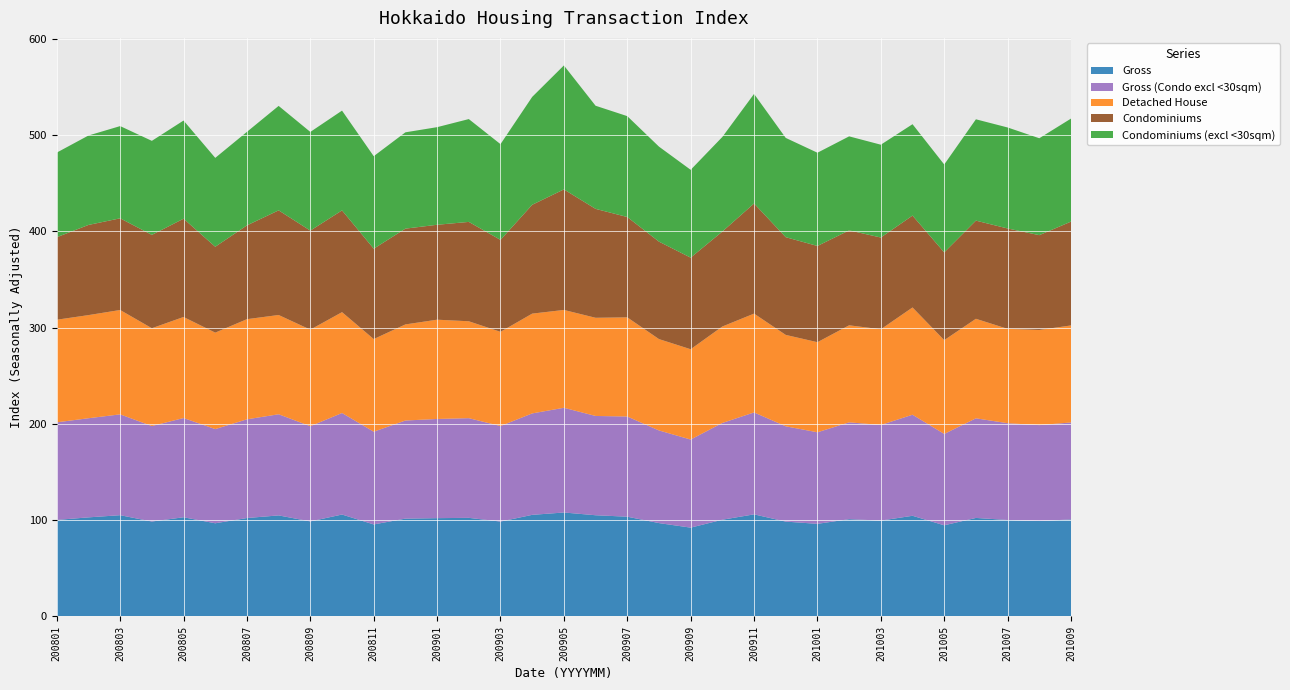

Reading left to right, extract all data points from this chart.

Gross: 200801=100.3	200802=103.0	200803=105.2	200804=98.6	200805=103.1	200806=96.8	200807=102.3	200808=105.0	200809=98.8	200810=105.9	200811=95.6	200812=101.7	200901=102.1	200902=102.4	200903=98.6	200904=105.6	200905=108.0	200906=105.2	200907=103.7	200908=97.0	200909=92.3	200910=100.5	200911=106.1	200912=98.5	201001=96.2	201002=101.1	201003=99.6	201004=104.6	201005=94.7	201006=102.4	201007=100.2	201008=99.2	201009=100.8
Gross (Condo excl <30sqm): 200801=101.4	200802=103.0	200803=104.7	200804=99.2	200805=103.1	200806=97.8	200807=102.5	200808=105.1	200809=98.9	200810=105.5	200811=96.3	200812=101.9	200901=103.0	200902=103.6	200903=99.2	200904=105.4	200905=108.8	200906=103.1	200907=104.1	200908=96.2	200909=91.5	200910=100.5	200911=105.9	200912=99.0	201001=95.1	201002=100.6	201003=99.3	201004=105.0	201005=94.9	201006=103.5	201007=100.6	201008=99.6	201009=100.7
Detached House: 200801=106.6	200802=107.1	200803=108.4	200804=101.6	200805=105.0	200806=100.2	200807=104.0	200808=103.1	200809=100.3	200810=104.8	200811=96.2	200812=99.8	200901=103.1	200902=100.7	200903=97.9	200904=103.7	200905=101.6	200906=102.0	200907=103.0	200908=94.9	200909=93.8	200910=100.2	200911=102.7	200912=95.0	201001=93.6	201002=100.8	201003=99.4	201004=111.4	201005=97.4	201006=103.4	201007=98.0	201008=98.9	201009=100.8
Condominiums: 200801=85.7	200802=93.7	200803=95.2	200804=96.9	200805=102.1	200806=89.2	200807=97.4	200808=108.7	200809=102.9	200810=105.7	200811=93.9	200812=99.5	200901=98.6	200902=103.2	200903=95.5	200904=113.1	200905=125.2	200906=113.1	200907=104.2	200908=101.2	200909=95.1	200910=98.7	200911=114.4	200912=101.5	201001=100.0	201002=98.6	201003=95.3	201004=95.4	201005=91.2	201006=102.0	201007=104.3	201008=98.5	201009=107.9
Condominiums (excl <30sqm): 200801=87.9	200802=92.9	200803=95.8	200804=97.7	200805=102.0	200806=92.3	200807=97.2	200808=108.5	200809=102.5	200810=103.7	200811=96.1	200812=100.1	200901=101.4	200902=106.8	200903=99.5	200904=112.1	200905=128.8	200906=107.1	200907=104.8	200908=98.7	200909=91.2	200910=98.3	200911=113.8	200912=103.1	201001=96.9	201002=97.7	201003=96.4	201004=94.9	201005=91.3	201006=105.3	201007=104.9	201008=100.7	201009=107.0